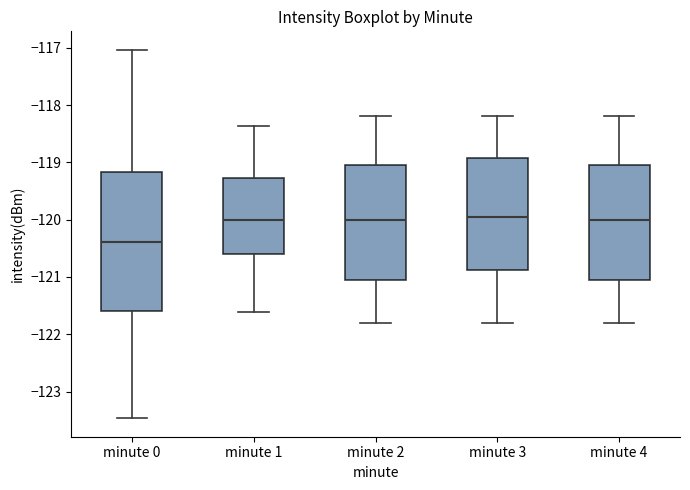

Comparing the boxes themselves (not the whiskers), which one is the tallest?

minute 0